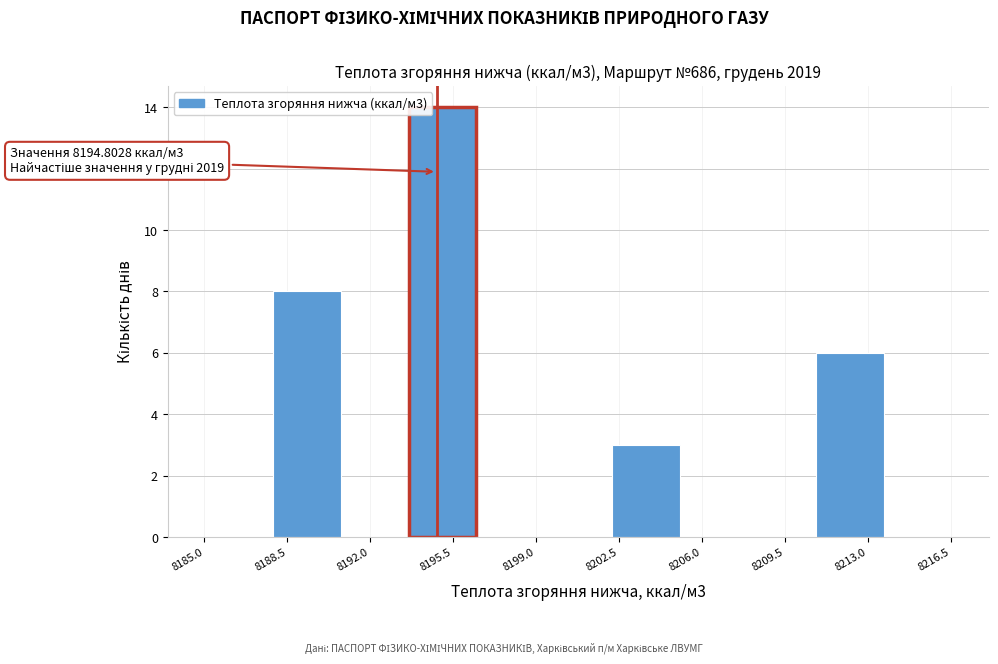

Which range on the x-axis has the tallest bar?

8193.5 to 8196.5